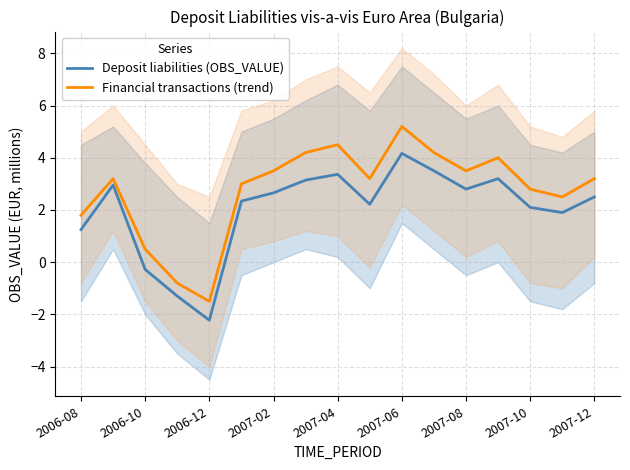

The value of Financial transactions (trend) at 2007-12 is 3.2. True or false?

True